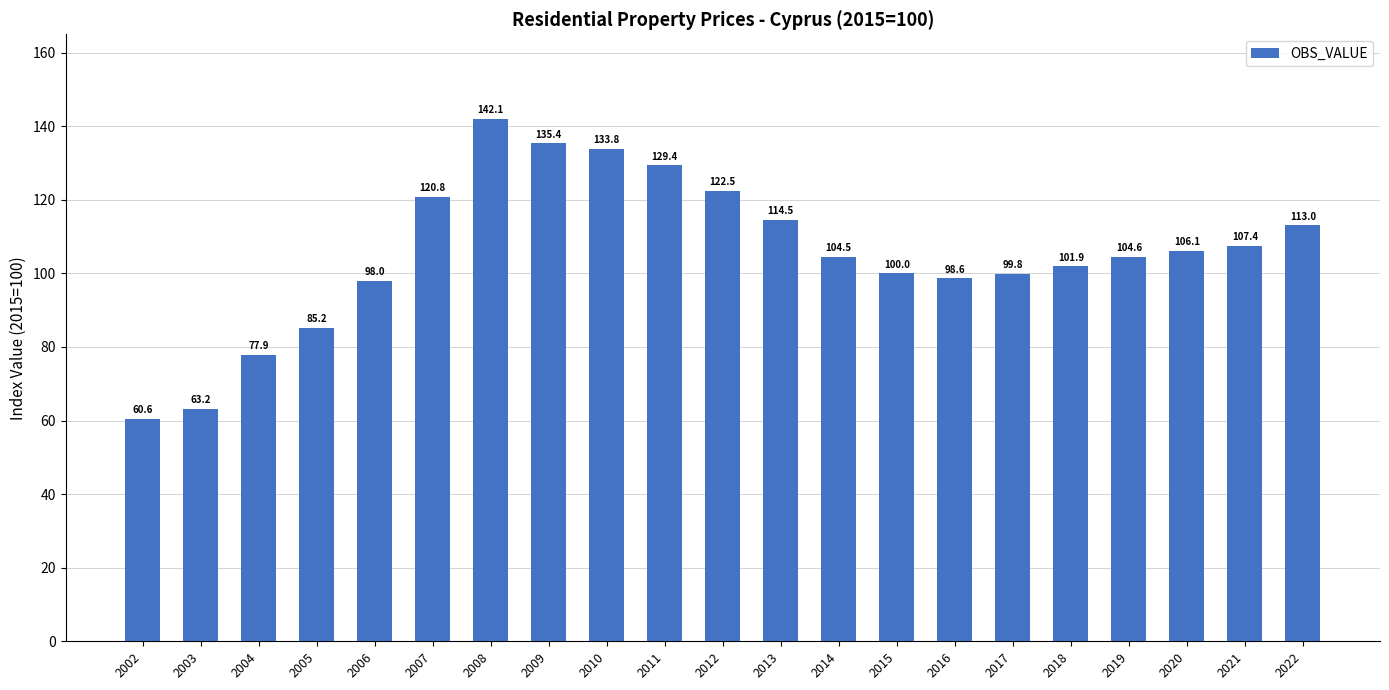

Reading right to left, what are all the values shown in this chart?

2022=113.0	2021=107.4	2020=106.1	2019=104.6	2018=101.9	2017=99.8	2016=98.6	2015=100.0	2014=104.5	2013=114.5	2012=122.5	2011=129.4	2010=133.8	2009=135.4	2008=142.1	2007=120.8	2006=98.0	2005=85.2	2004=77.9	2003=63.2	2002=60.6